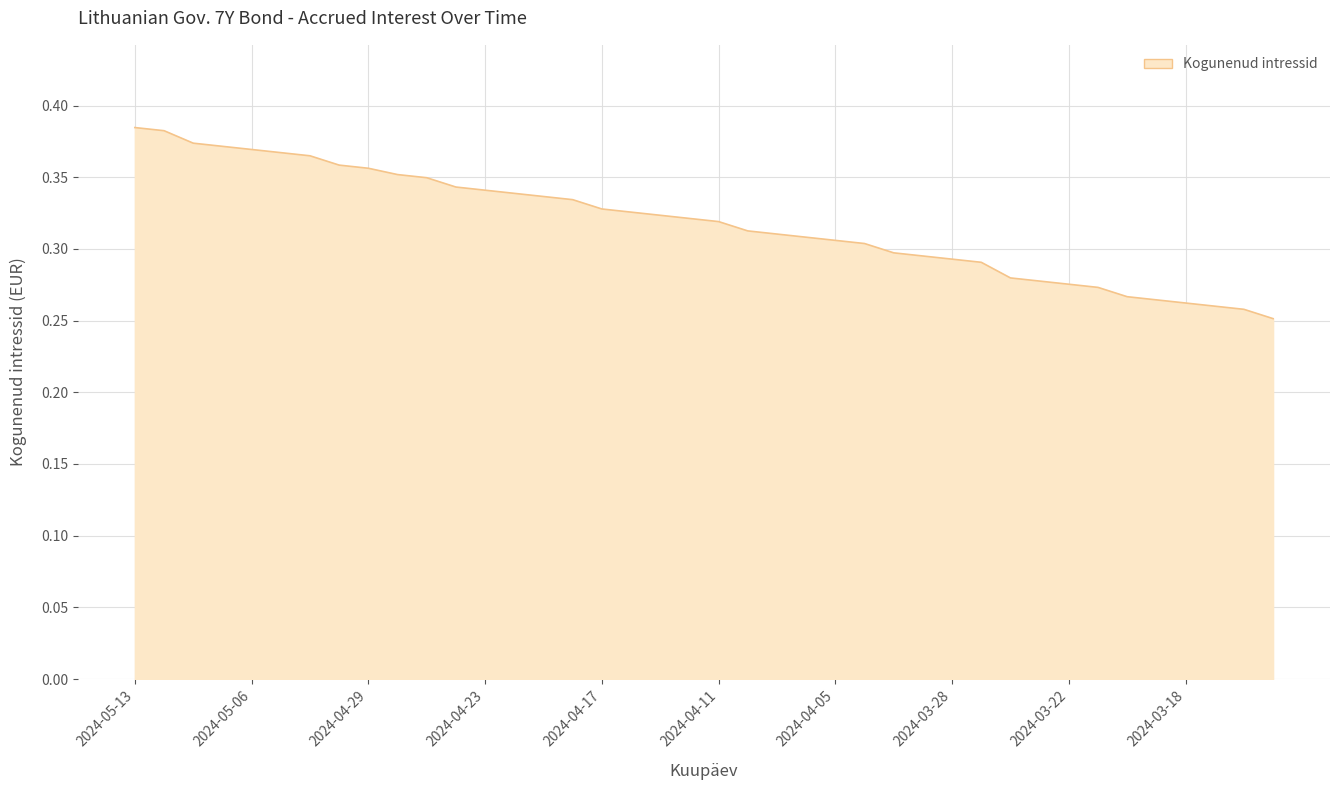

Reading right to left, transcribe all the data shown in this chart.

0.3	0.3	0.3	0.3	0.3	0.3	0.3	0.3	0.3	0.3	0.3	0.3	0.3	0.3	0.3	0.3	0.3	0.3	0.3	0.3	0.3	0.3	0.3	0.3	0.3	0.3	0.3	0.3	0.3	0.3	0.4	0.4	0.4	0.4	0.4	0.4	0.4	0.4	0.4	0.4